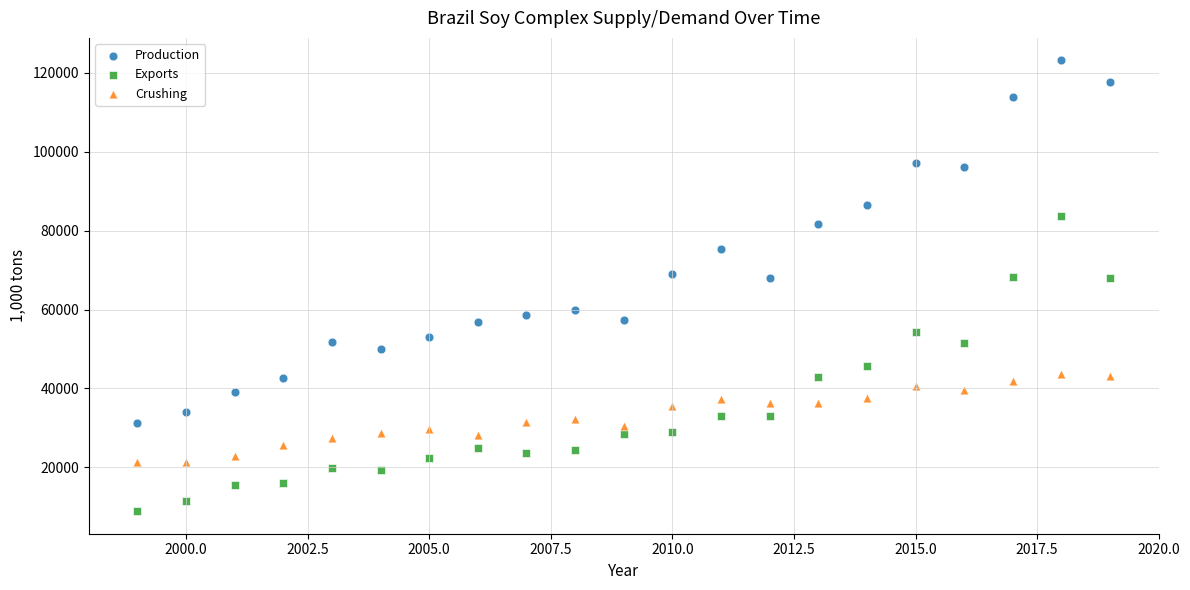

Which series contains the lowest Y value?

Exports